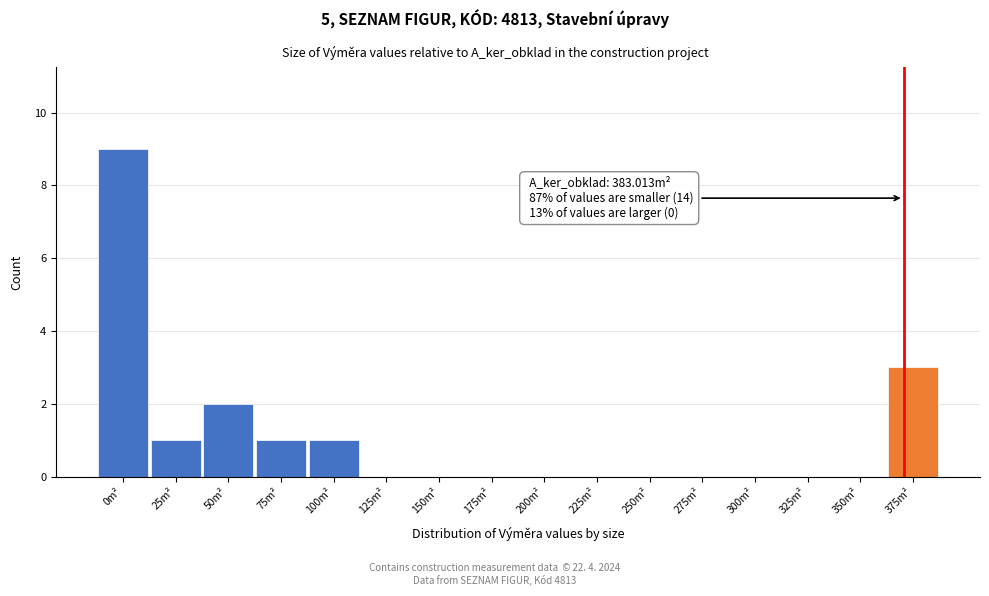

Reading left to right, what are all the values shown in this chart?

0m²=9	25m²=1	50m²=2	75m²=1	100m²=1	125m²=0	150m²=0	175m²=0	200m²=0	225m²=0	250m²=0	275m²=0	300m²=0	325m²=0	350m²=0	375m²=3